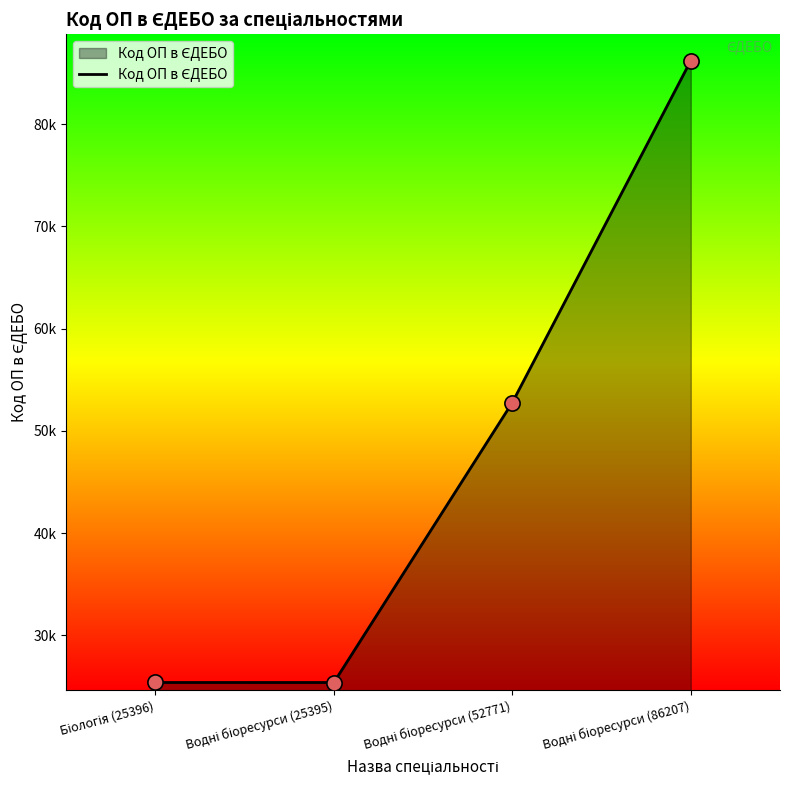

Approximately how many times larger is the value at Біологія (25396) compared to Водні біоресурси (25395)?

1.0